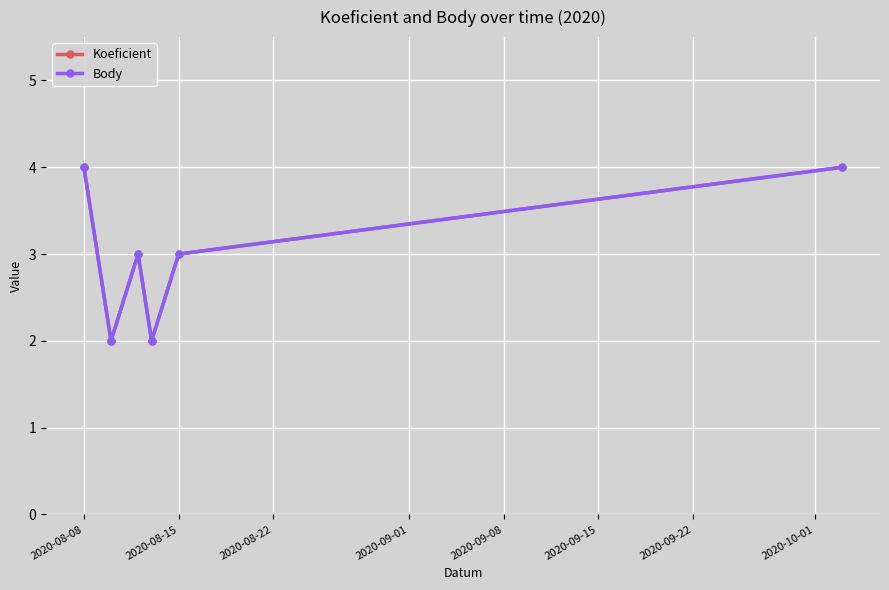

What is the difference between the maximum and minimum values in the Body series?

2